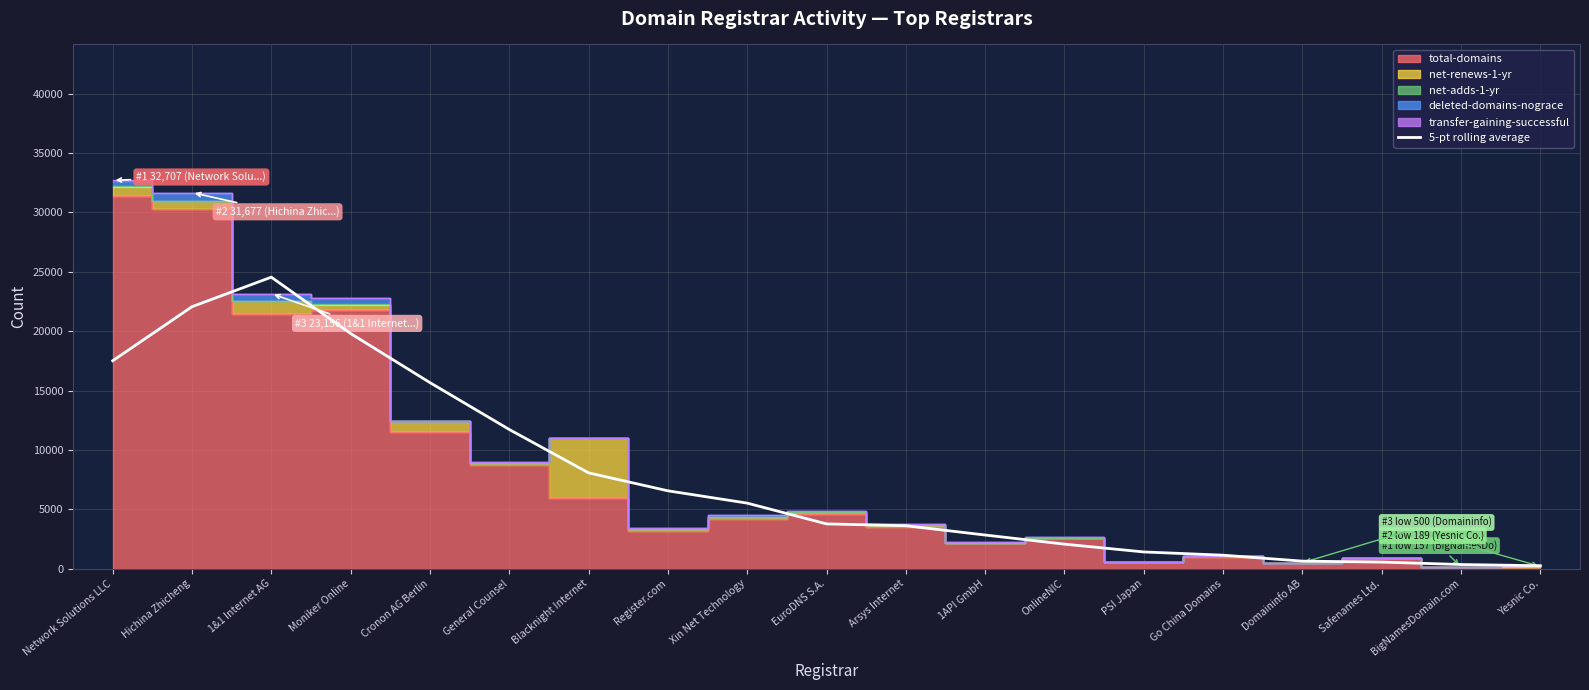

How many data points are less than 3767?

9